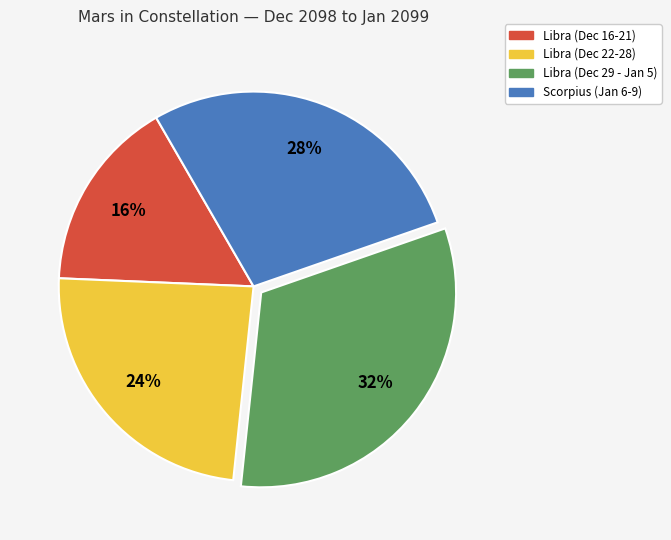

Between Scorpius (Jan 6-9) and Libra (Dec 16-21), which is larger?

Scorpius (Jan 6-9)